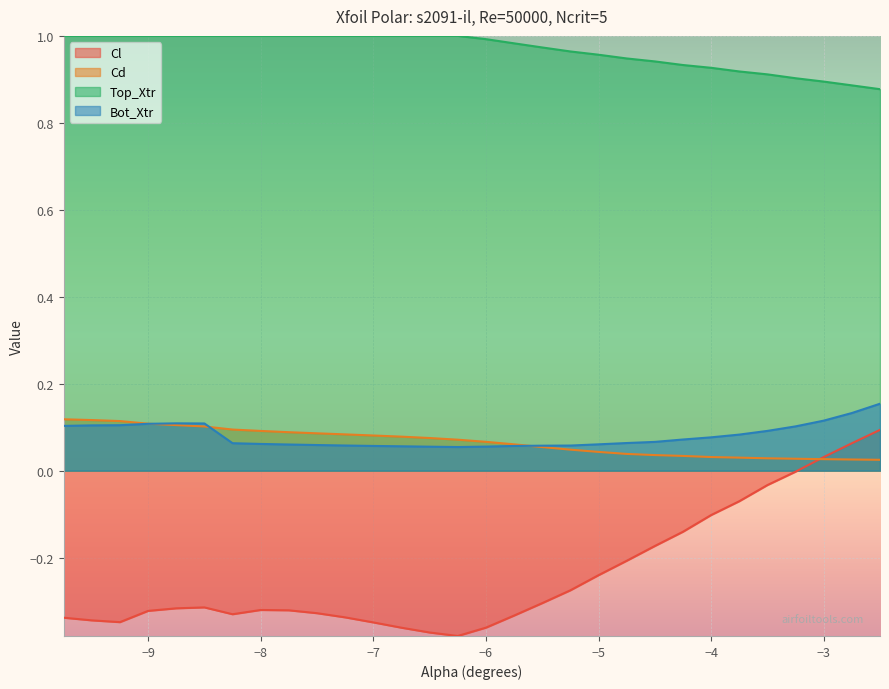

What is the value of the Top_Xtr point at the 6th from the left?

1.0